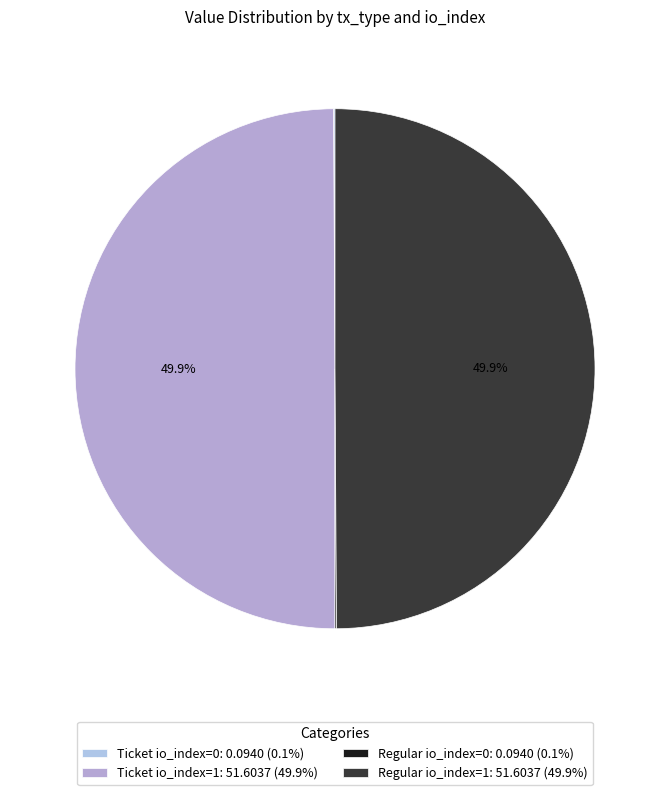

Rank the categories by value from highest to lowest.

Ticket io_index=1, Regular io_index=1, Ticket io_index=0, Regular io_index=0